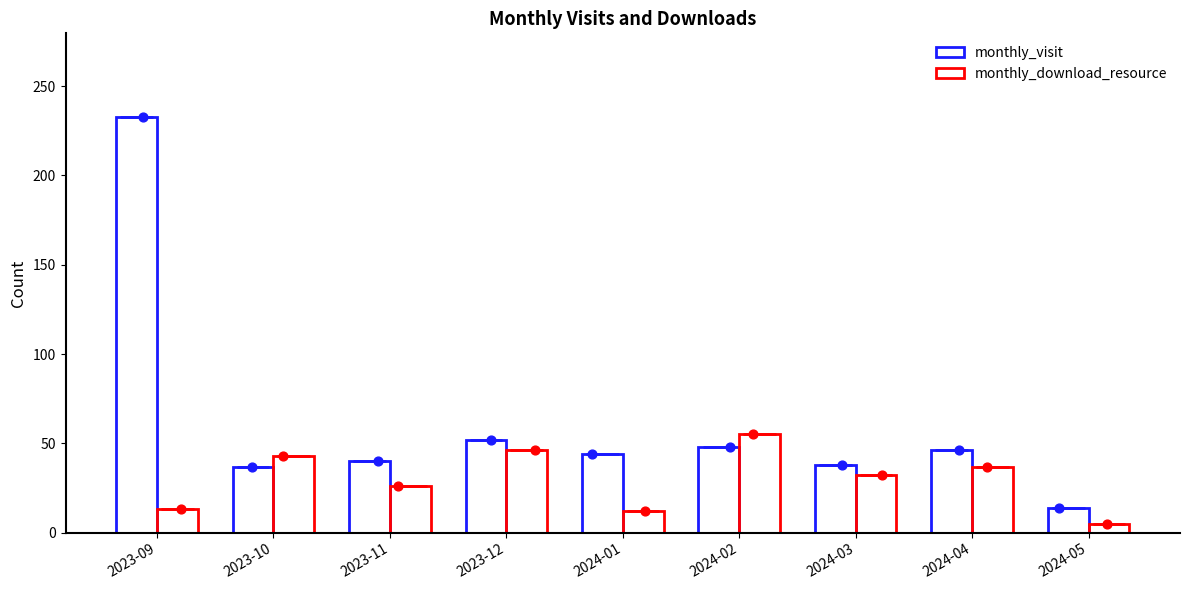

What are all the series names shown in the legend?

monthly_visit, monthly_download_resource